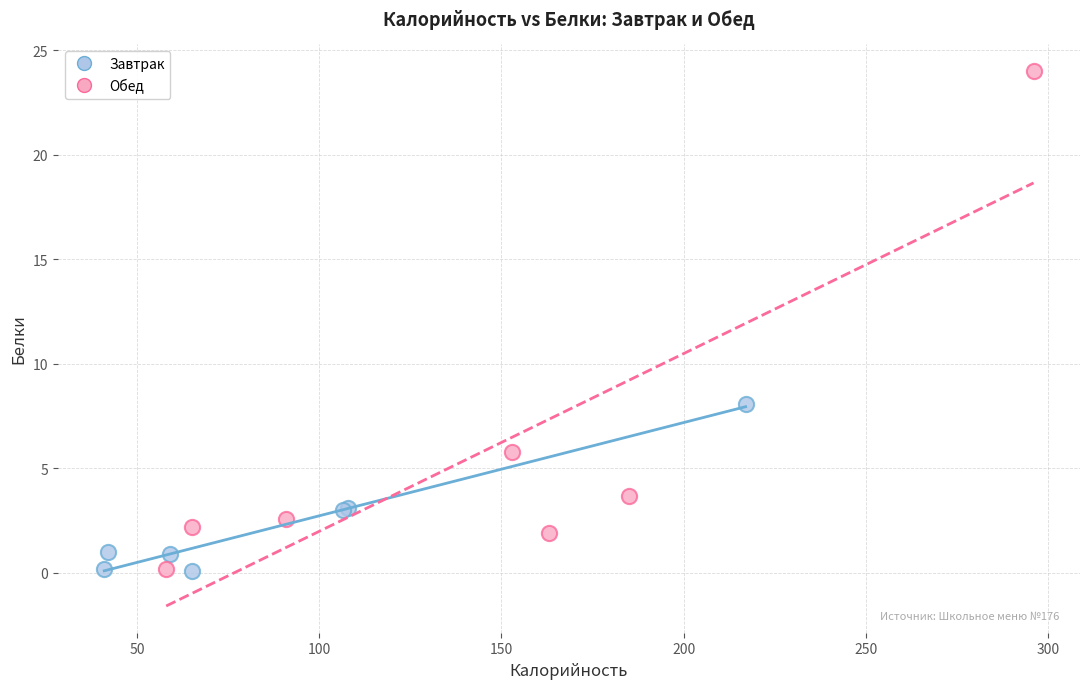

Which series contains the highest Y value?

Обед